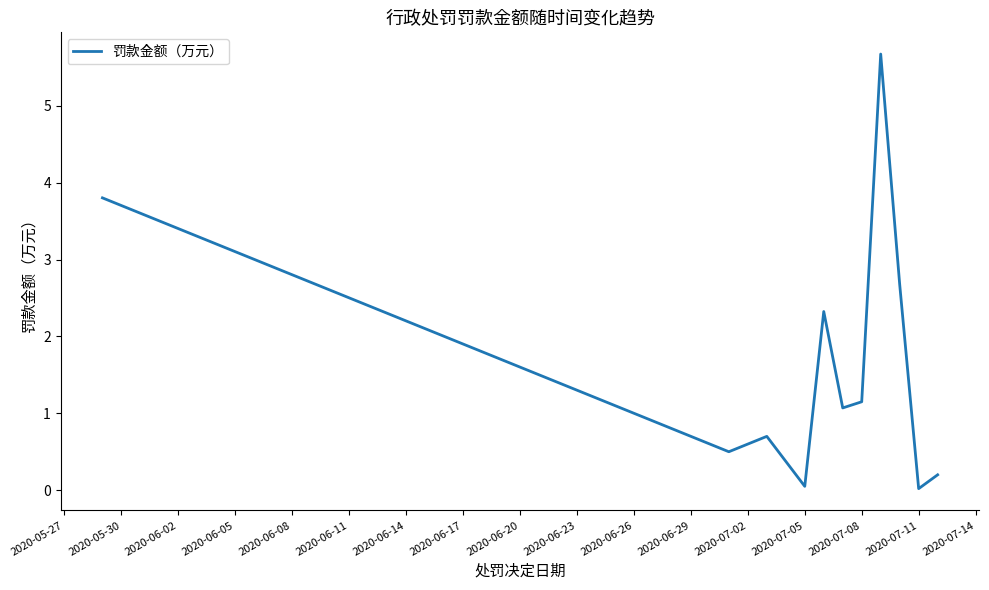

What is the difference between the maximum and minimum values?

5.7